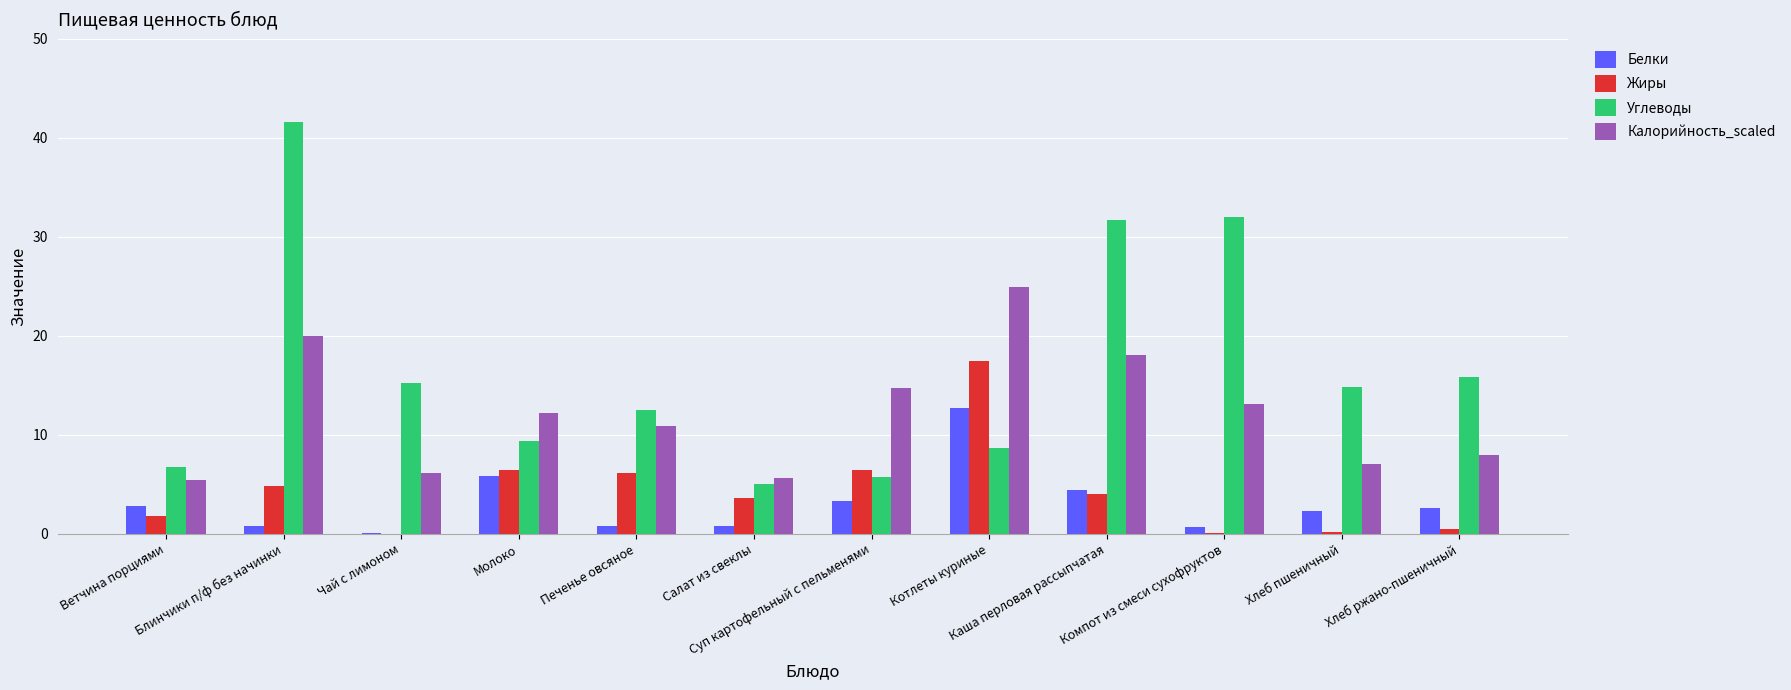

What is the highest value of the Жиры series?

17.4